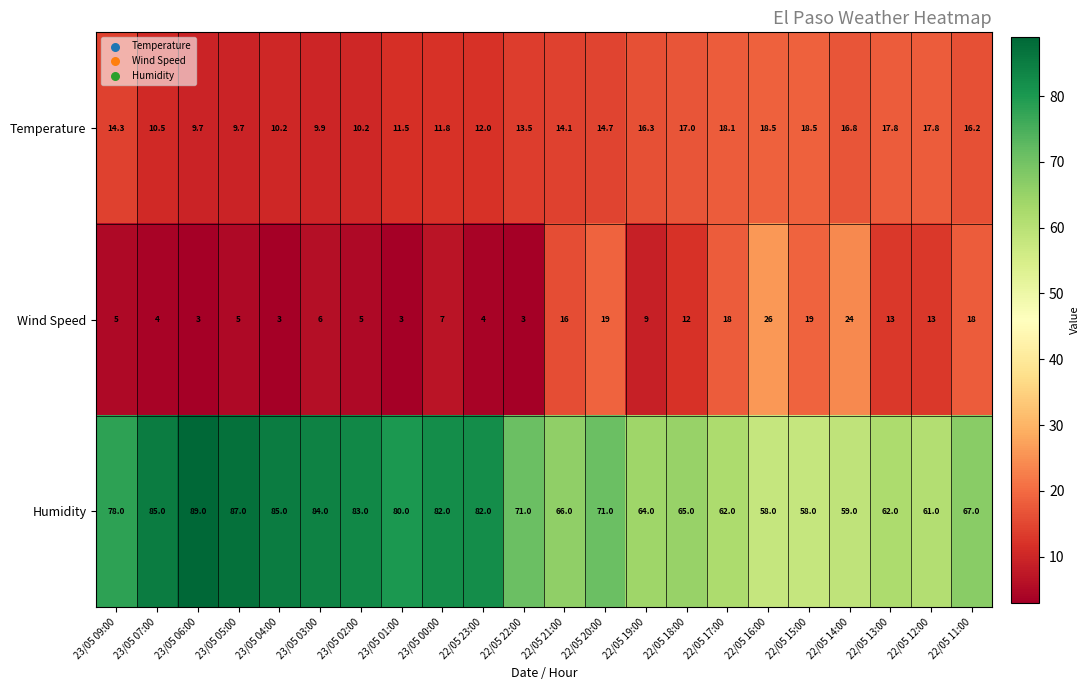

At which label does Humidity reach its peak?

23/05 06:00